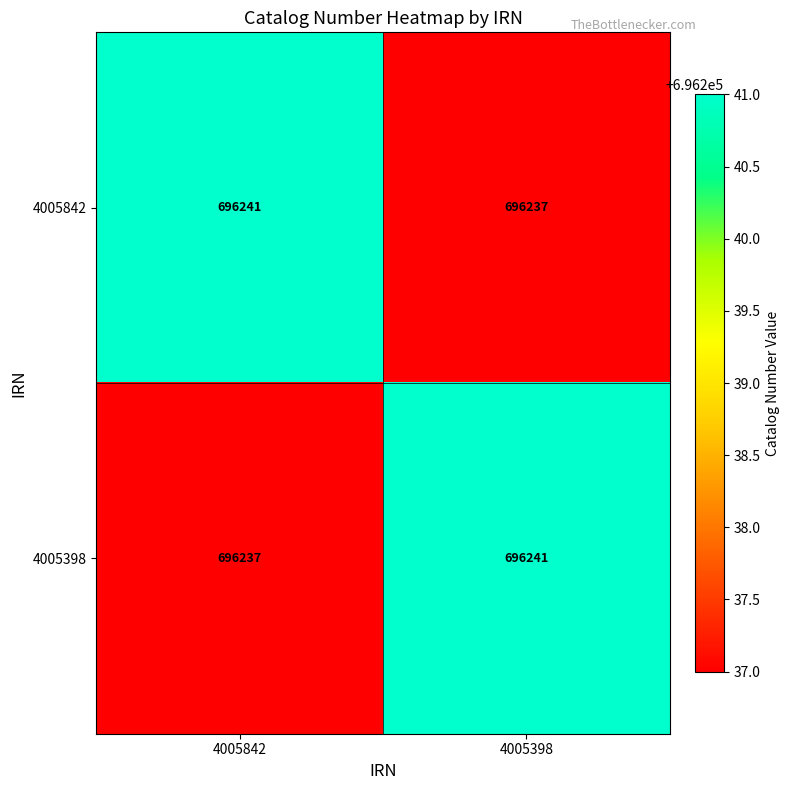

Reading left to right, transcribe all the data shown in this chart.

4005842: 696241	696237
4005398: 696237	696241